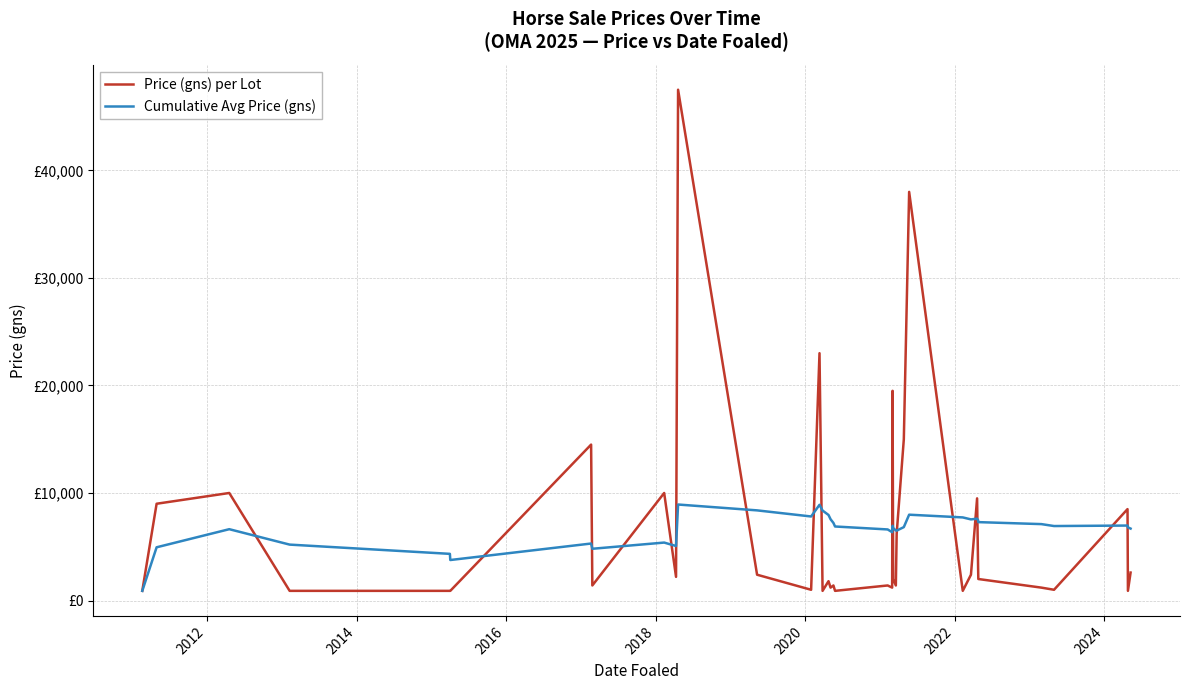

How many interior local peaks does the Cumulative Avg Price (gns) series have?

9